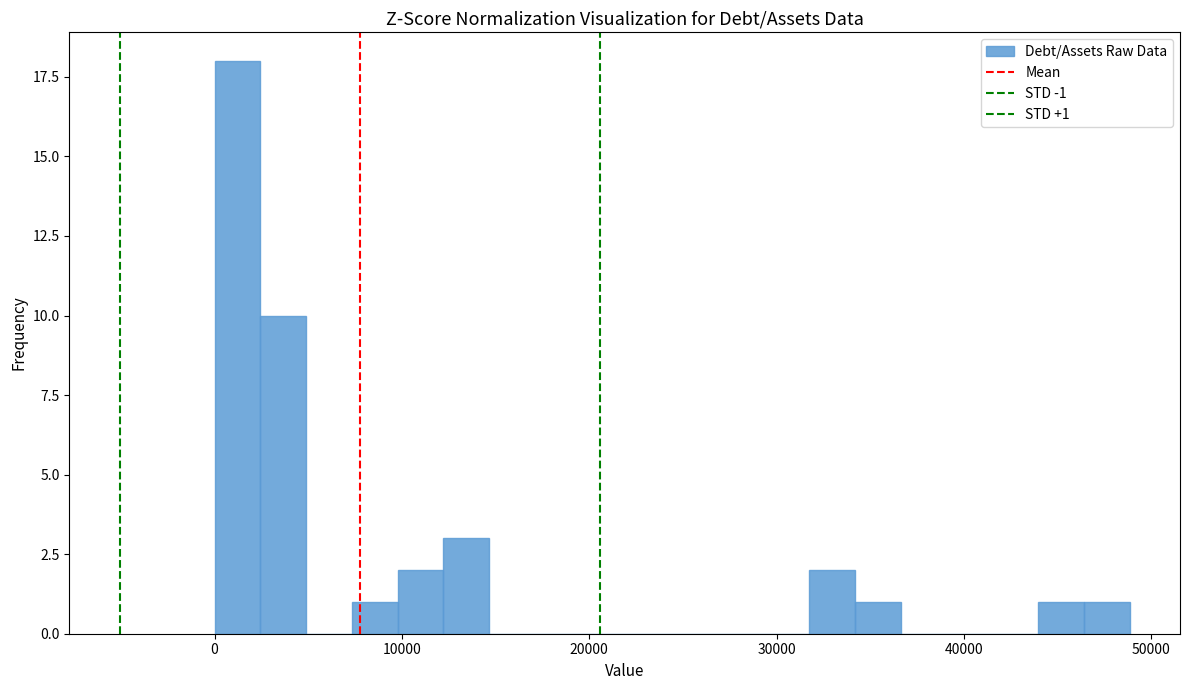

Read against the x-axis, roughly where is the centre of the tallest bar?

1000